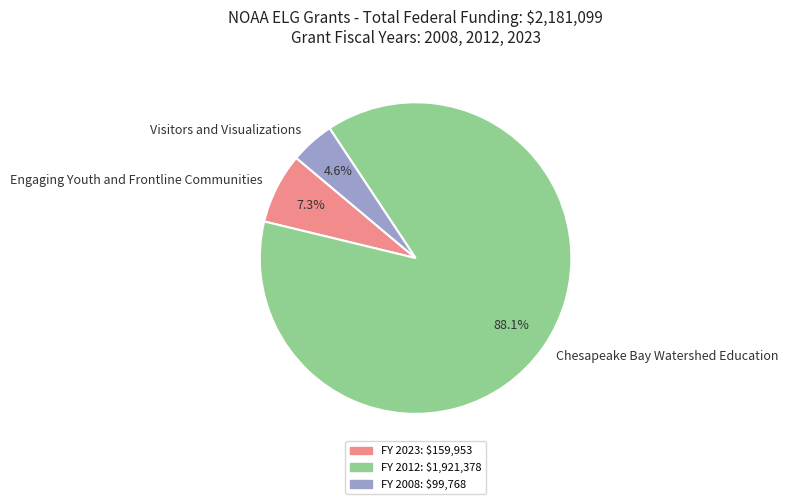

Count the number of slices in the pie.

3